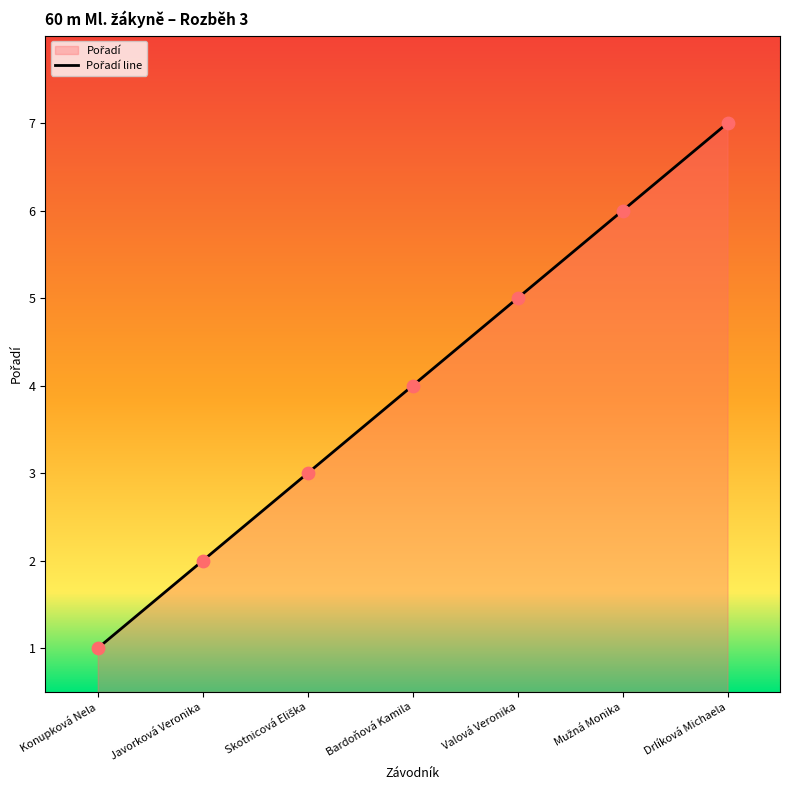

Between Valová Veronika and Mužná Monika, which is larger?

Mužná Monika